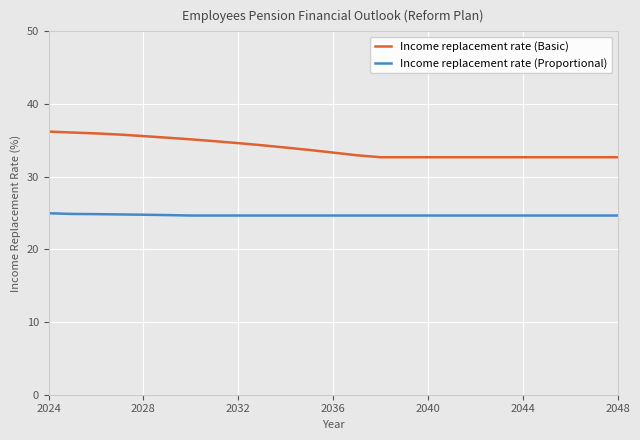

List the series in order of their peak value, highest first.

Income replacement rate (Basic), Income replacement rate (Proportional)